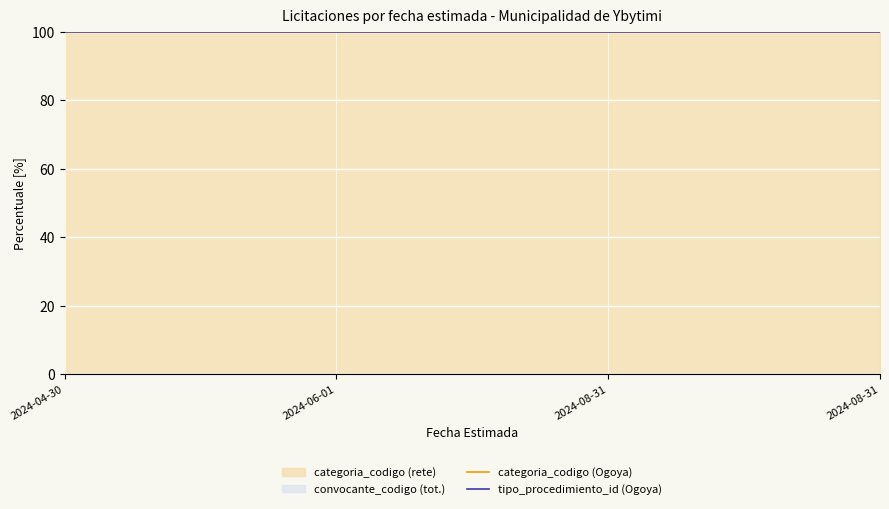

True or false: tipo_procedimiento_id (Ogoya) has more than 0 interior local peaks.

False